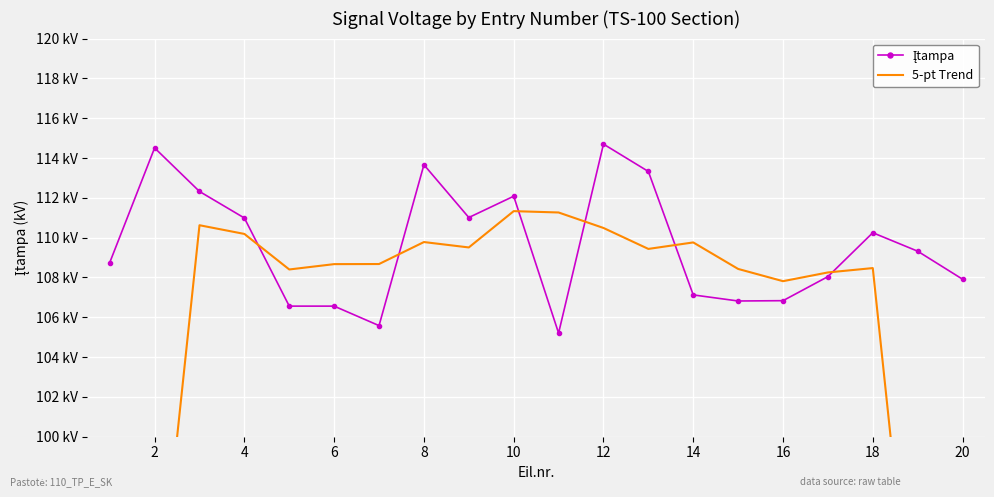

What is the average value of the 5-pt Trend series?

103.0